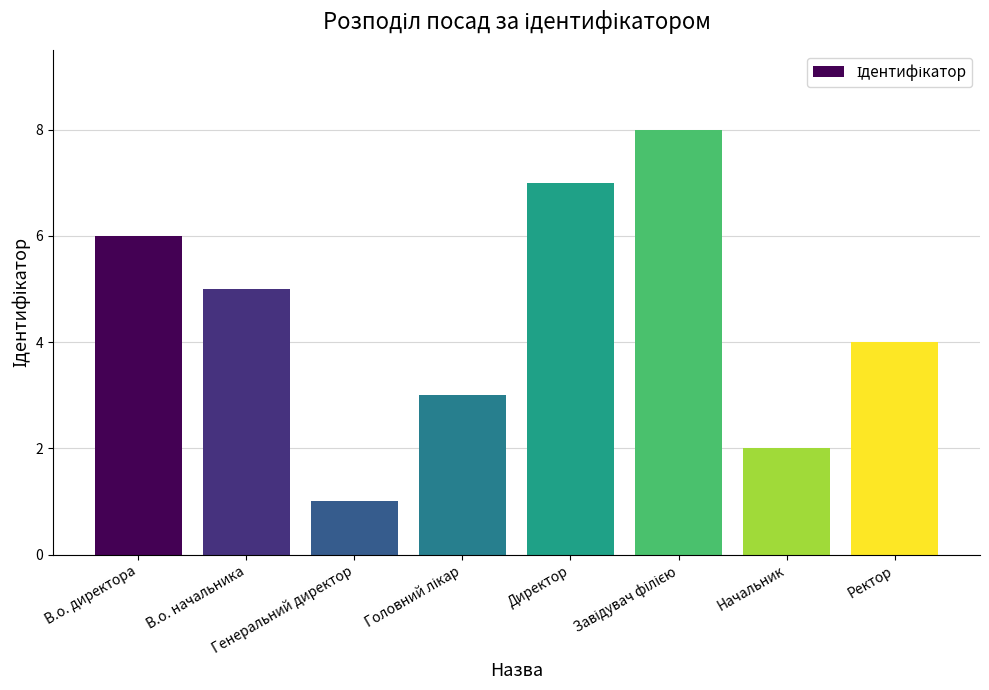

What is the greatest value displayed?

8